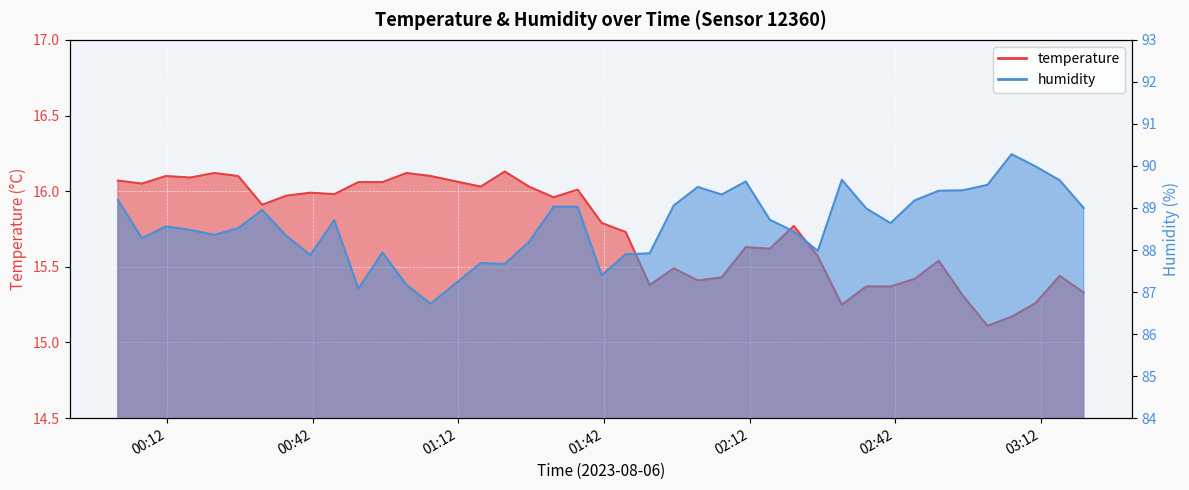

How many data points does each series have?

40